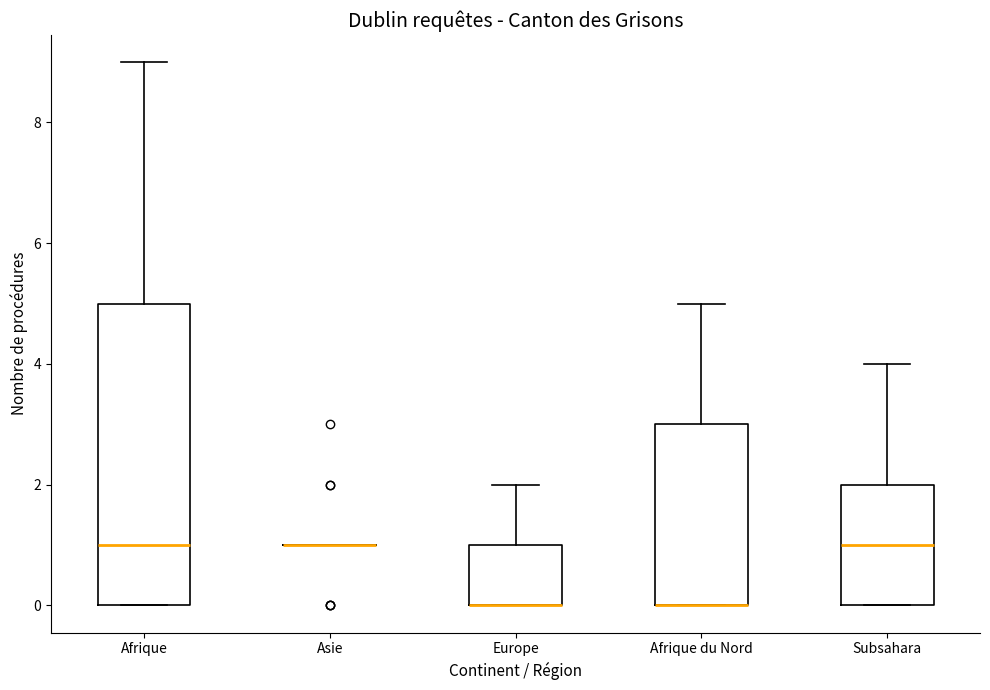

Which box is the tallest, from its lower edge to its upper edge?

Afrique